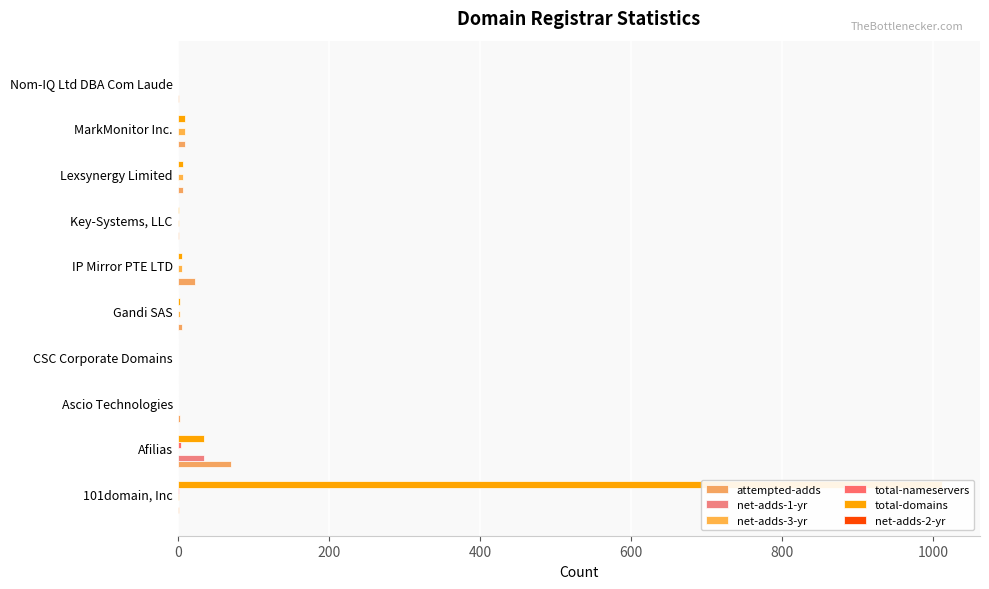

Which has a higher value, MarkMonitor Inc. or Gandi SAS?

MarkMonitor Inc.